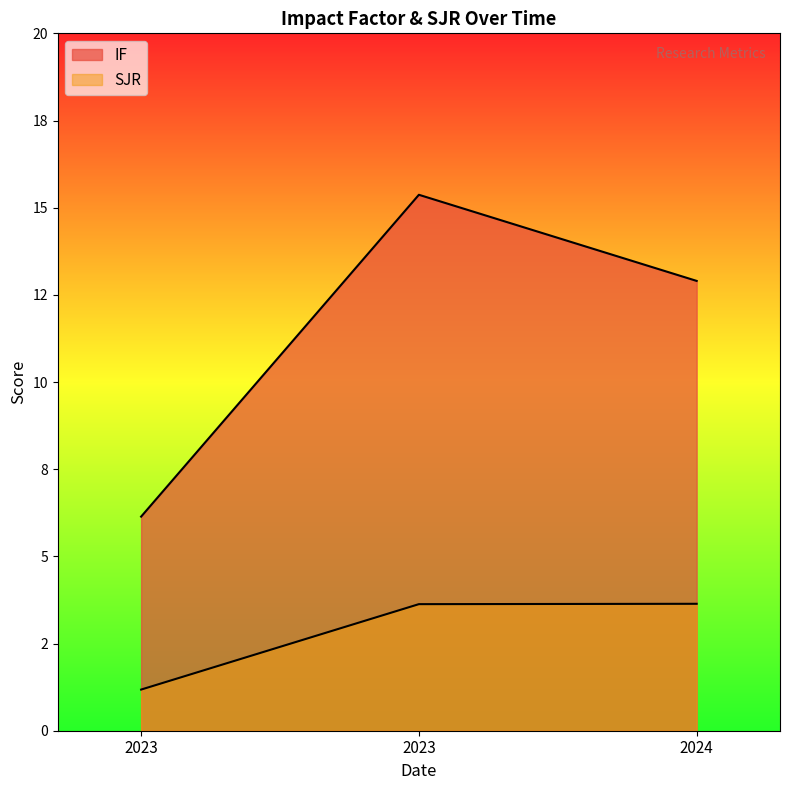

Reading left to right, what are all the values shown in this chart?

IF: 2023=6.1	2023=15.4	2024=12.9
SJR: 2023=1.2	2023=3.6	2024=3.6